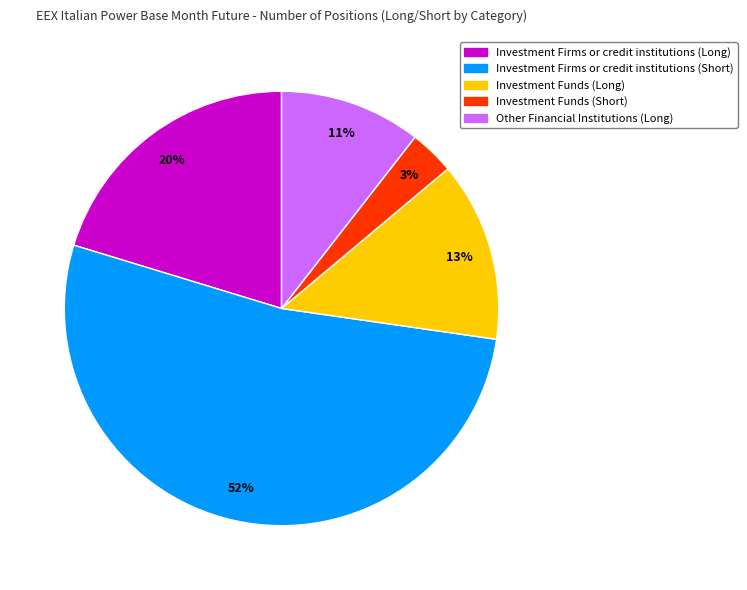

To the nearest percent, what is the combined percentage of Investment Firms or credit institutions (Long) and Other Financial Institutions (Long)?

31%